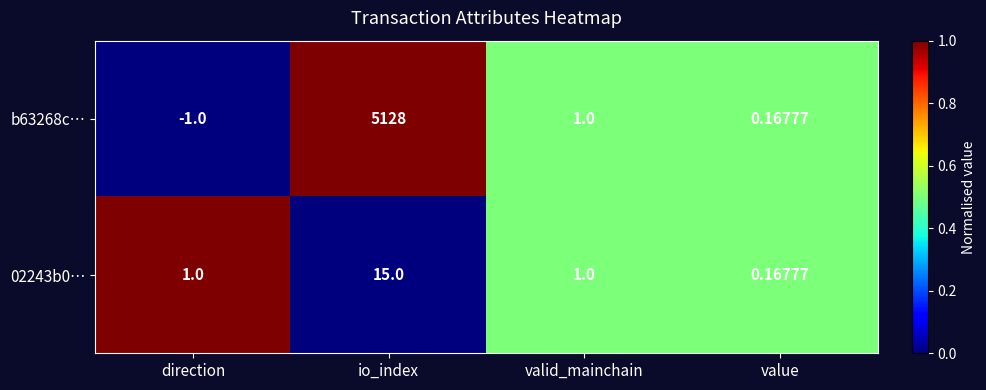

Where is b63268c… nearest to the value 2563?

valid_mainchain